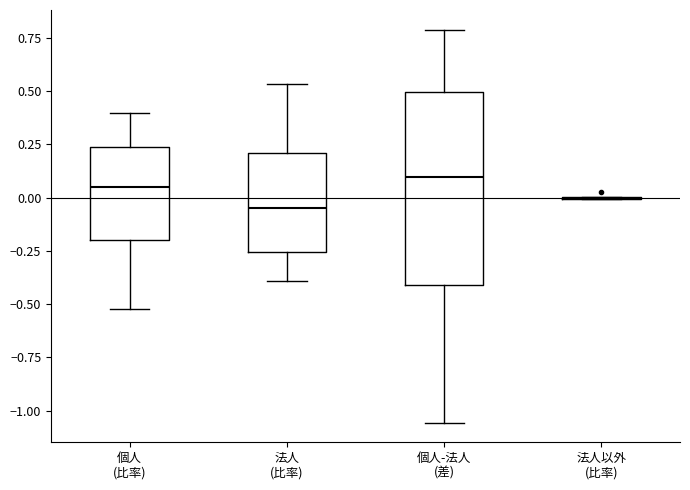

Reading left to right, read every box against the y-axis: the position of its median line, the range the box covers, and the ends of its whiskers. The values are not printed on the chart, so give them approximately, as read against the axis.

個人 (比率): median 0.05, box -0.20 to 0.25, whiskers -0.50 to 0.40
法人 (比率): median -0.05, box -0.25 to 0.20, whiskers -0.40 to 0.55
個人-法人 (差): median 0.10, box -0.40 to 0.50, whiskers -1.05 to 0.80
法人以外 (比率): box collapsed to a line at 0.00, whiskers 0.00 to 0.00